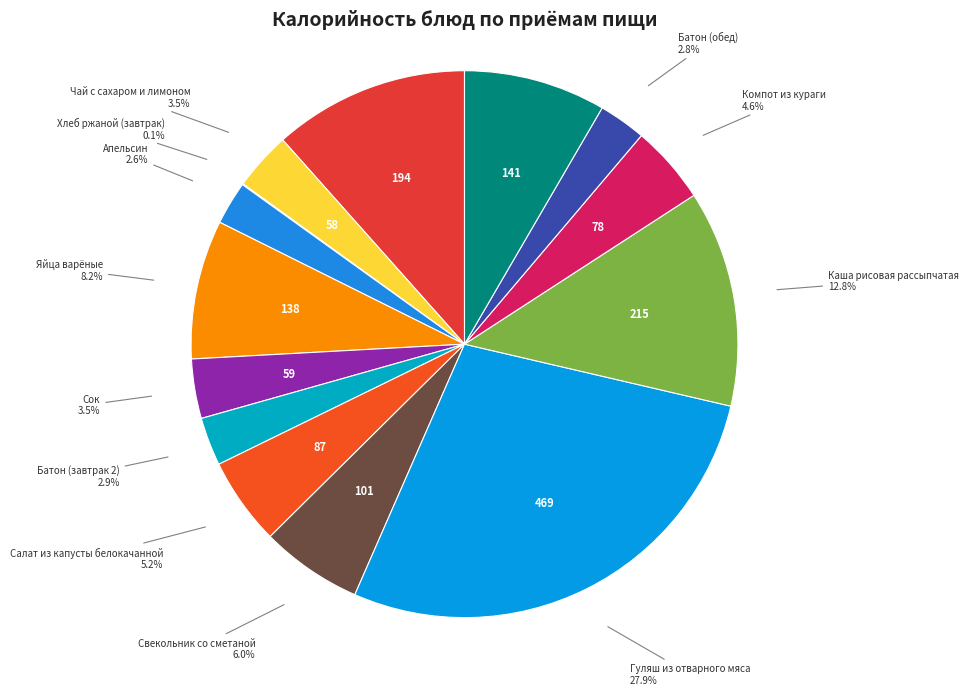

Which slice is the largest?

Гуляш из отварного мяса